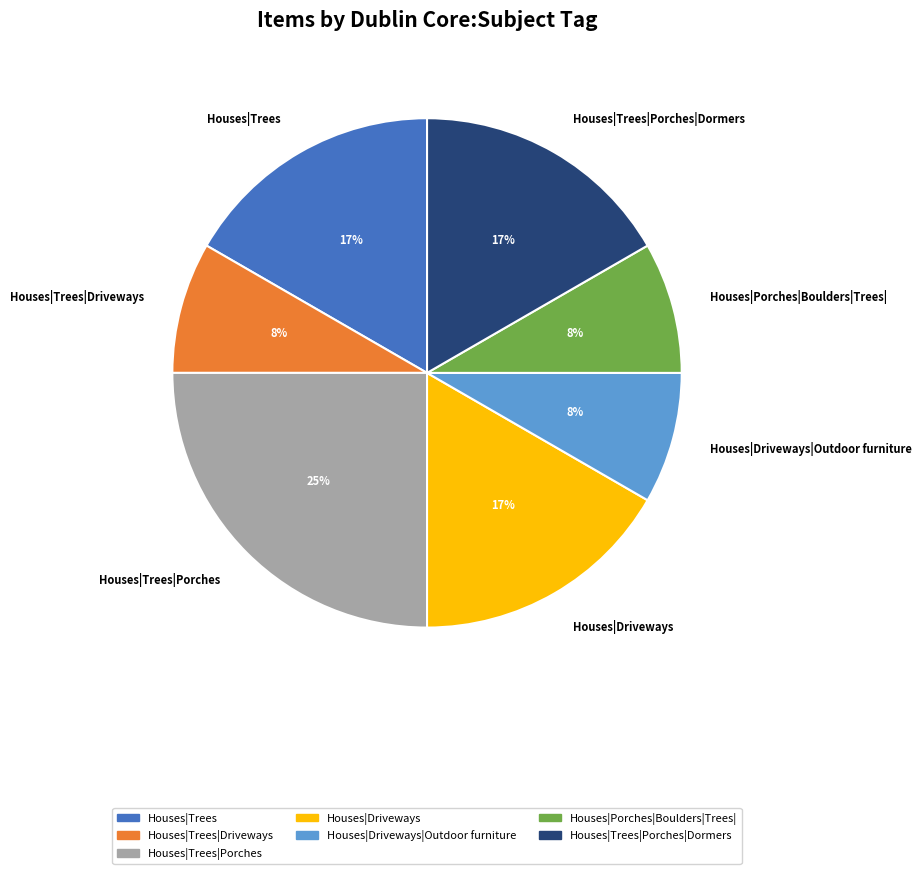

To the nearest percent, what percentage of the pie is Houses|Trees?

17%